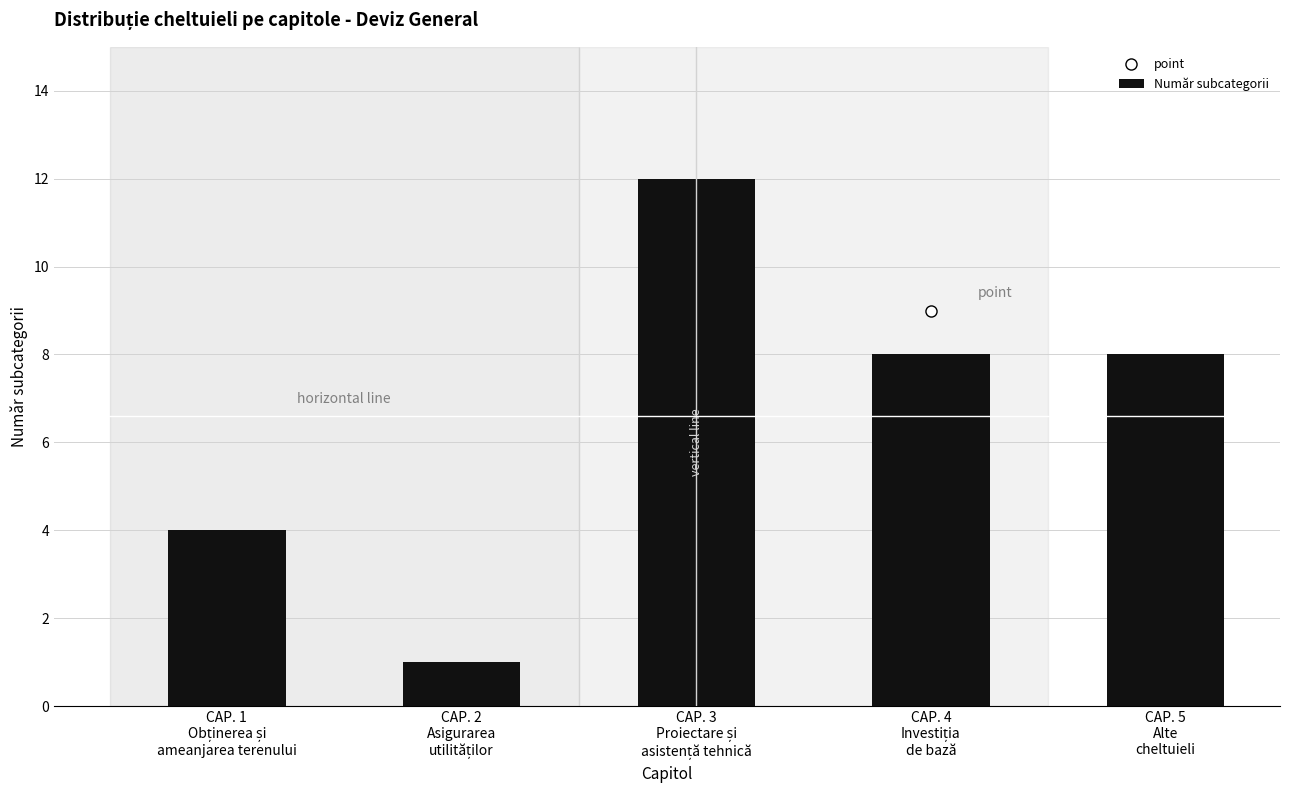

What is the value of the 3rd bar from the left?

12